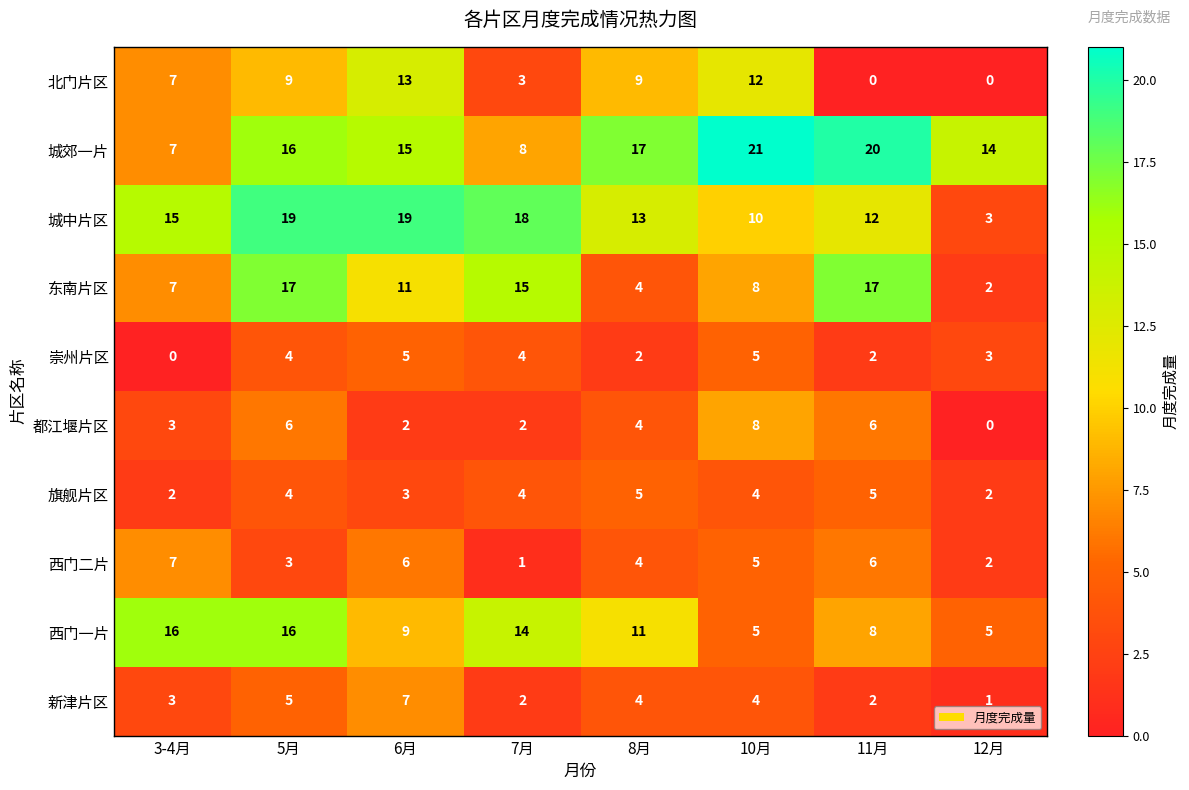

Between 8月 and 11月, which series saw the biggest shift?

东南片区